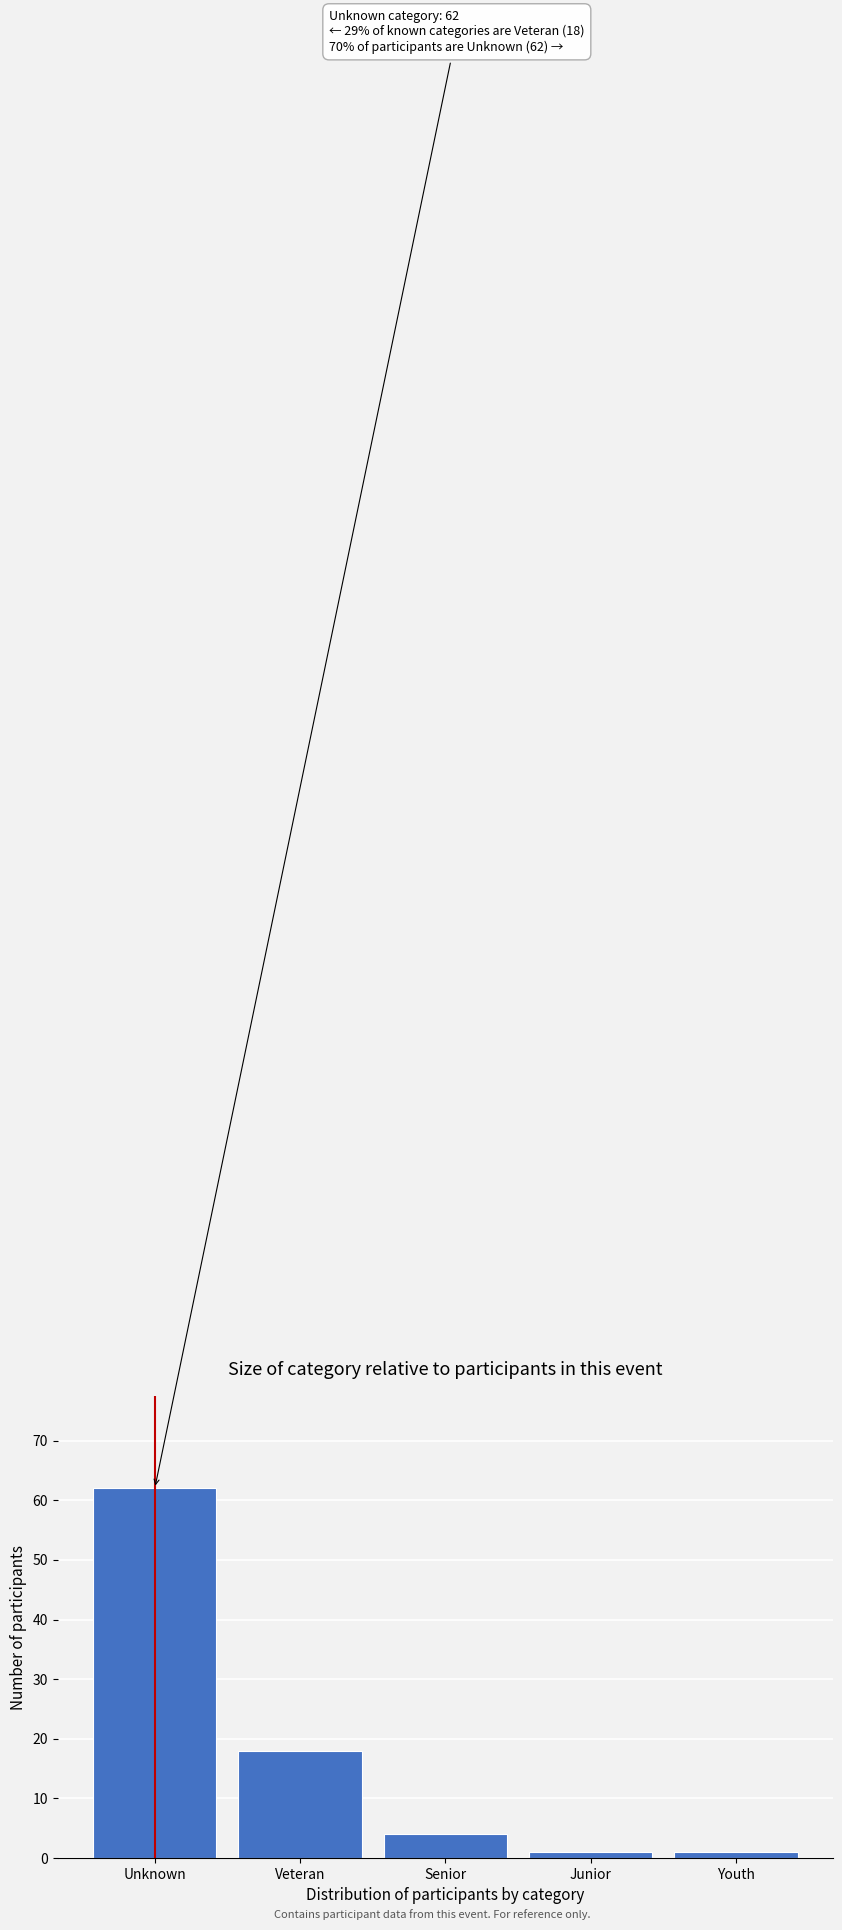

Reading left to right, list all the values displayed in this chart.

62	18	4	1	1